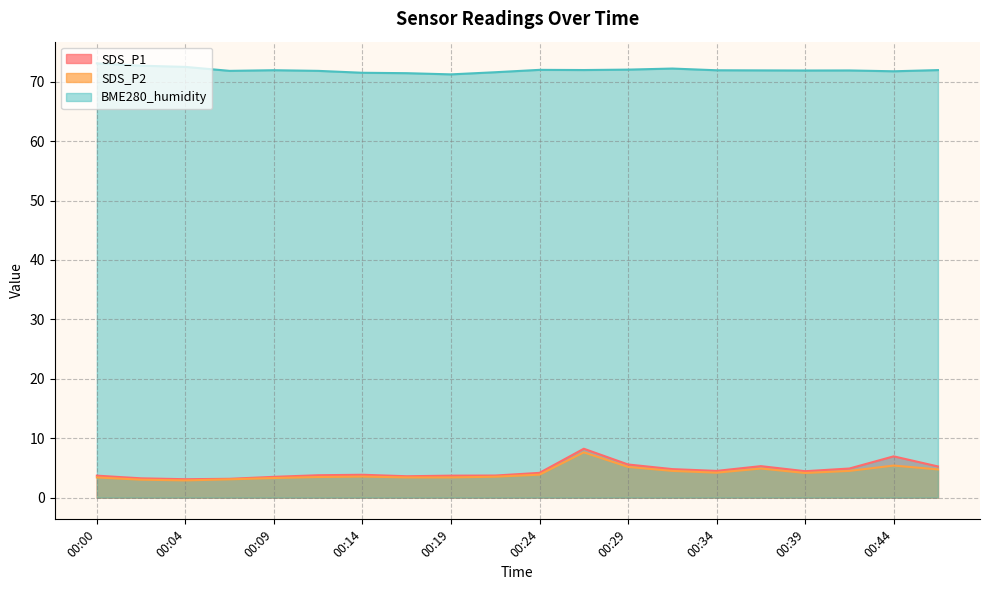

Reading left to right, transcribe all the data shown in this chart.

SDS_P1: 00:00=3.7	00:02=3.2	00:04=3.1	00:07=3.2	00:09=3.5	00:12=3.8	00:14=3.9	00:17=3.6	00:19=3.7	00:22=3.7	00:24=4.2	00:27=8.2	00:29=5.6	00:31=4.8	00:34=4.5	00:36=5.3	00:39=4.5	00:41=4.9	00:44=7.0	00:46=5.2
SDS_P2: 00:00=3.4	00:02=3.0	00:04=2.9	00:07=3.1	00:09=3.3	00:12=3.5	00:14=3.5	00:17=3.4	00:19=3.4	00:22=3.5	00:24=3.9	00:27=7.6	00:29=5.2	00:31=4.5	00:34=4.2	00:36=4.9	00:39=4.2	00:41=4.5	00:44=5.4	00:46=4.8
BME280_humidity: 00:00=73.1	00:02=72.7	00:04=72.5	00:07=71.8	00:09=71.9	00:12=71.8	00:14=71.5	00:17=71.4	00:19=71.2	00:22=71.6	00:24=72.0	00:27=72.0	00:29=72.0	00:31=72.2	00:34=71.9	00:36=71.9	00:39=71.9	00:41=71.9	00:44=71.8	00:46=72.0